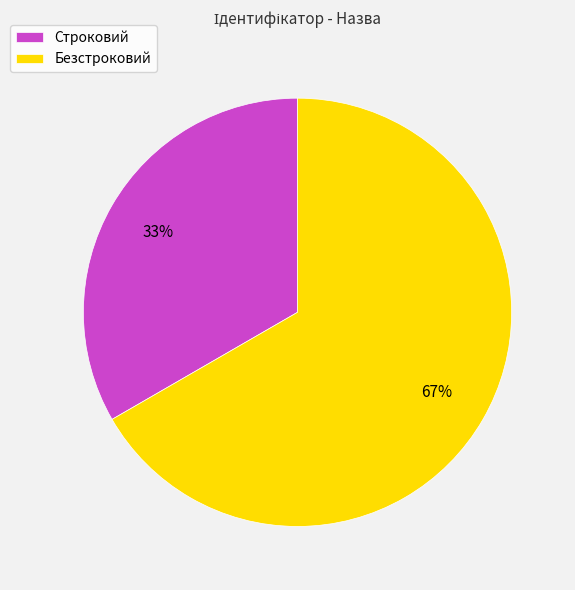

Between Строковий and Безстроковий, which is larger?

Безстроковий